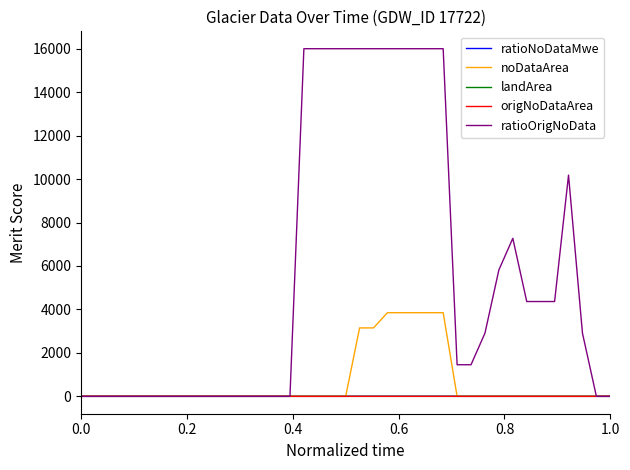

Is this an area chart (filled region under the line)?

No